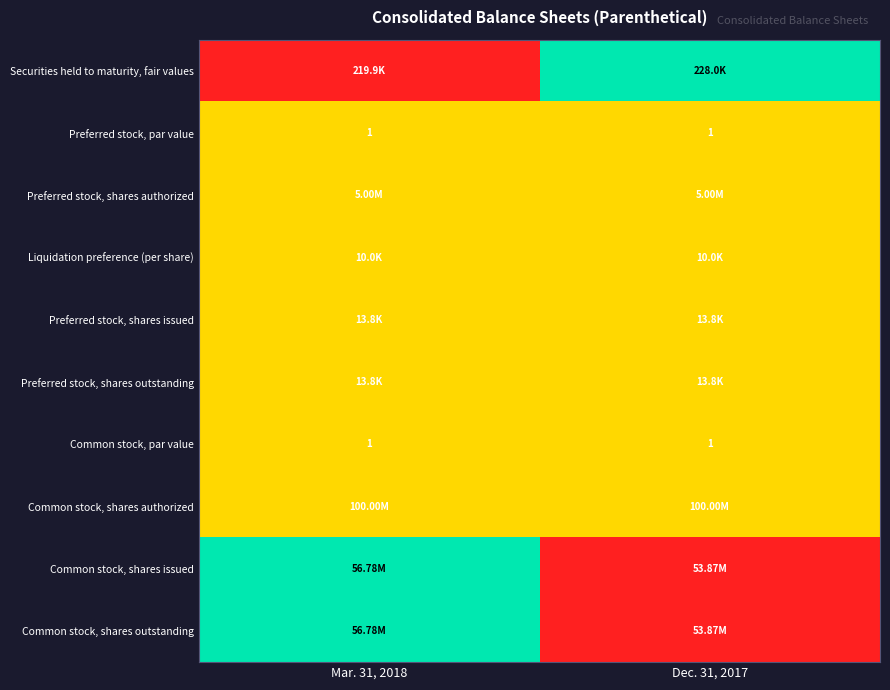

What is the sum of all Common stock, par value values?

2.0